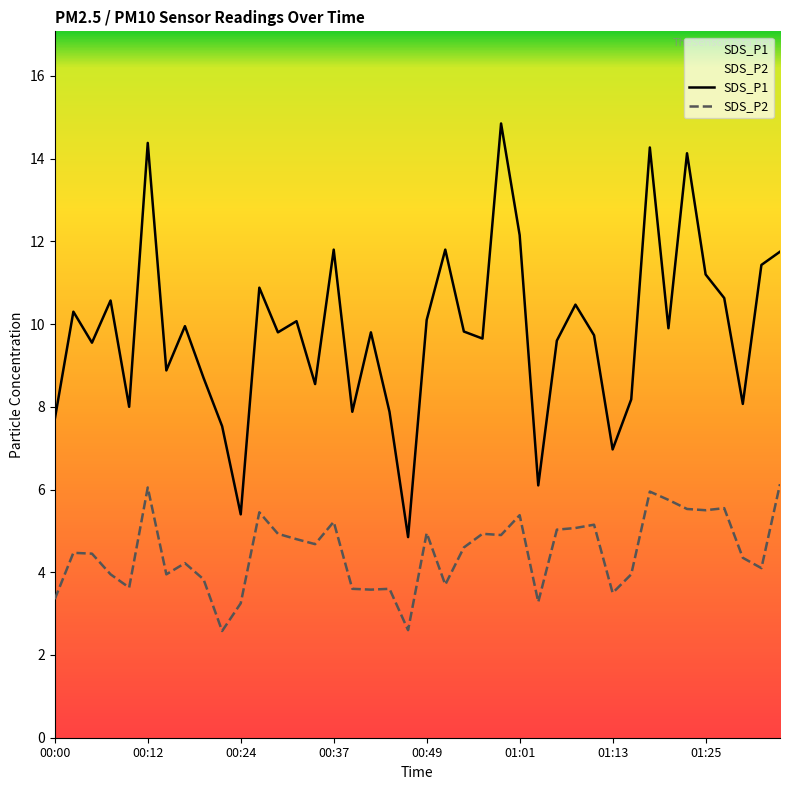

What is the average value of the SDS_P2 series?

4.5